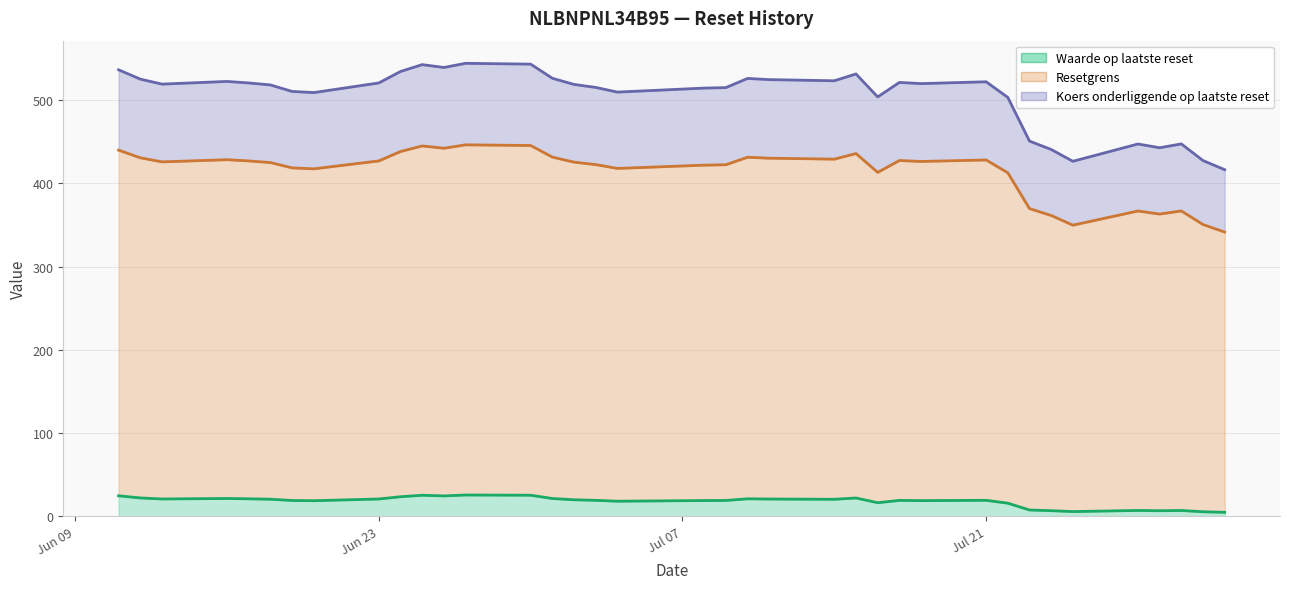

Which series has the largest range (max minus min)?

Koers onderliggende op laatste reset